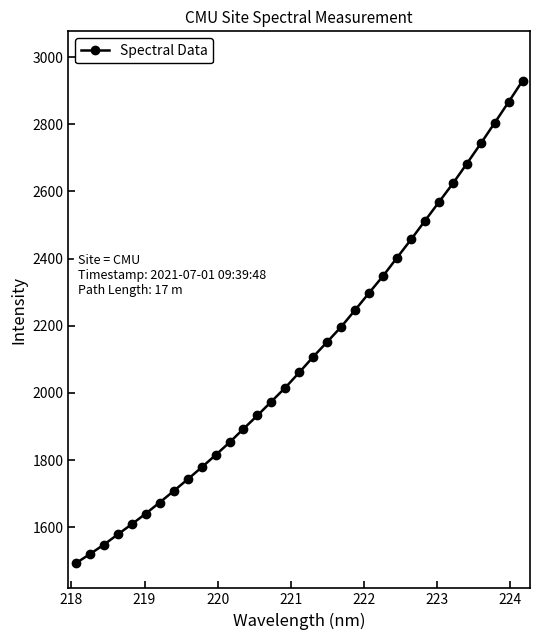

What is the average value?

2114.5